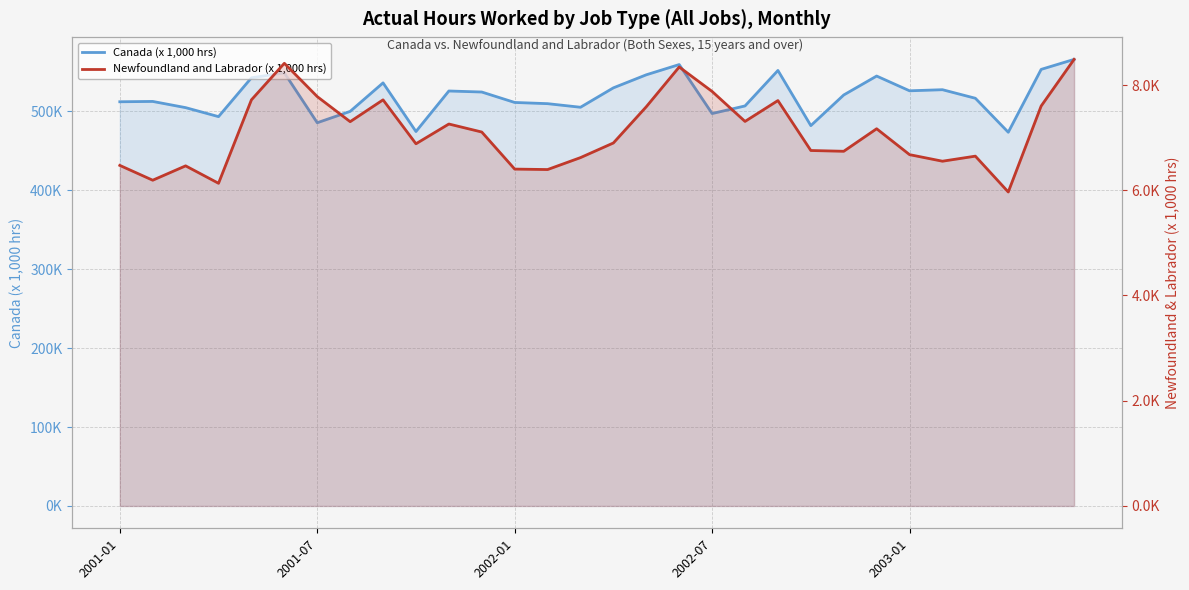

In Canada (x 1,000 hrs), how many points are lower than both neighbors (excluding endpoints)?

8